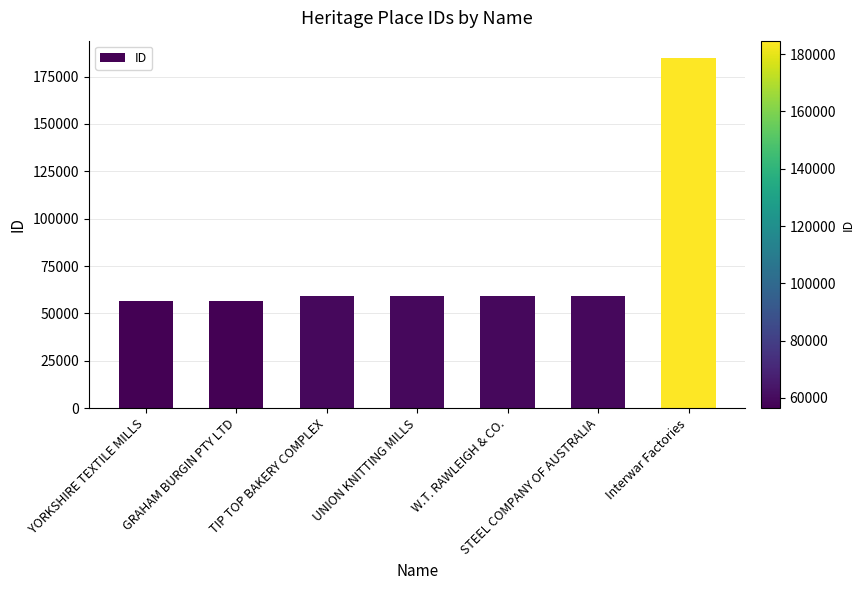

What is the sum of the values at W.T. RAWLEIGH & CO. and YORKSHIRE TEXTILE MILLS?

115649